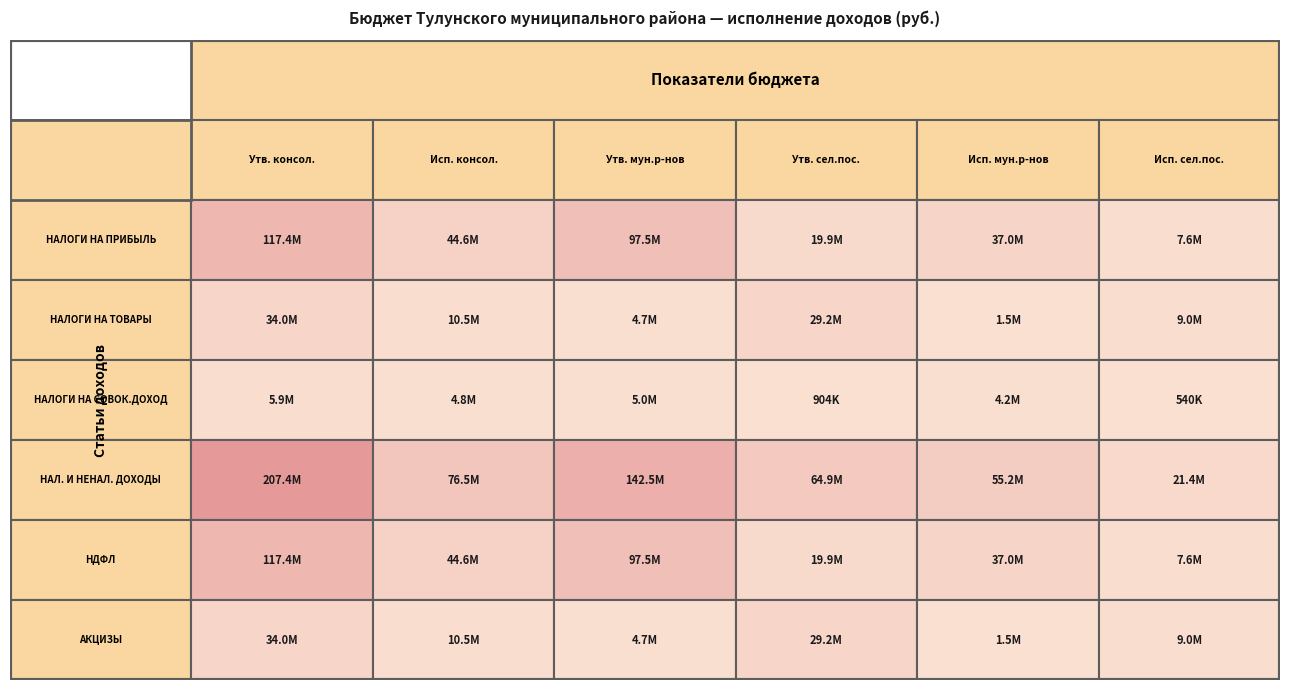

Where is НАЛОГИ НА ТОВАРЫ (РАБОТЫ, УСЛУГИ) nearest to the value 17711711?

1